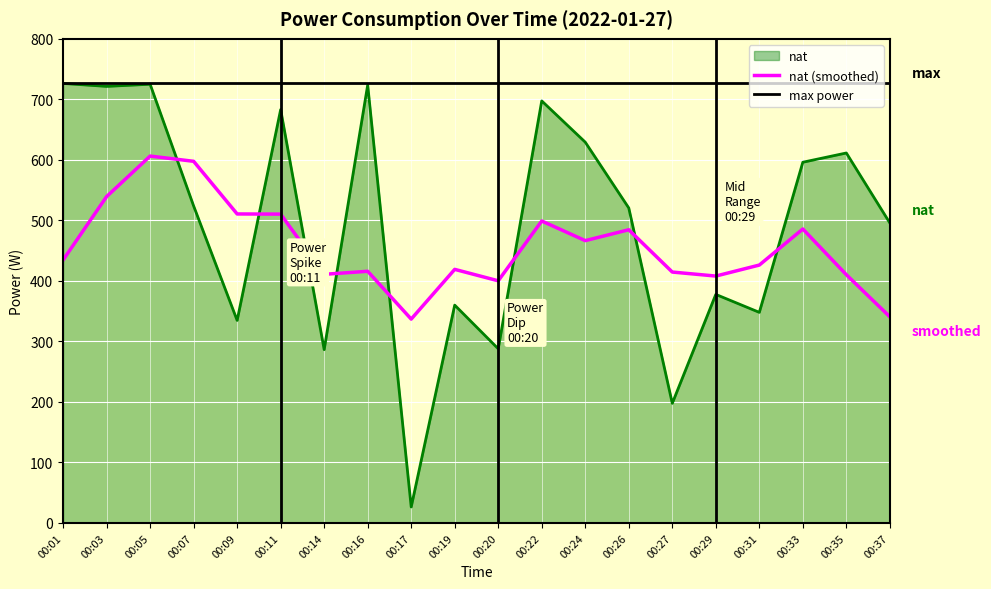

Between 00:24 and 00:03, which is larger?

00:03